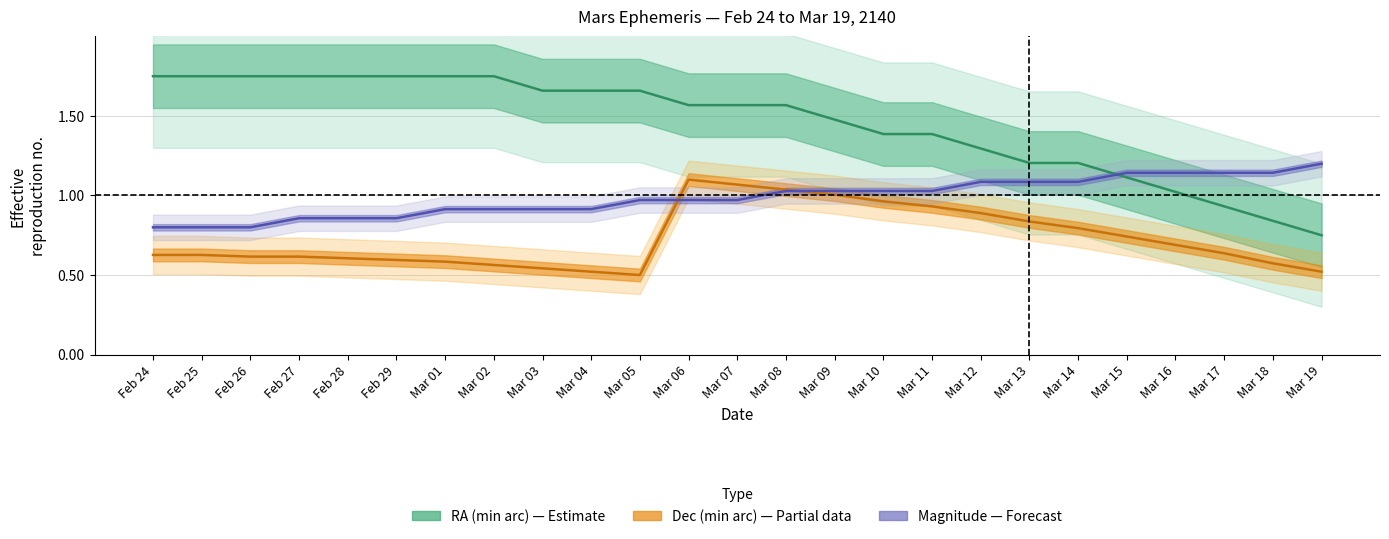

Which series has the largest total across all categories?

RA_min